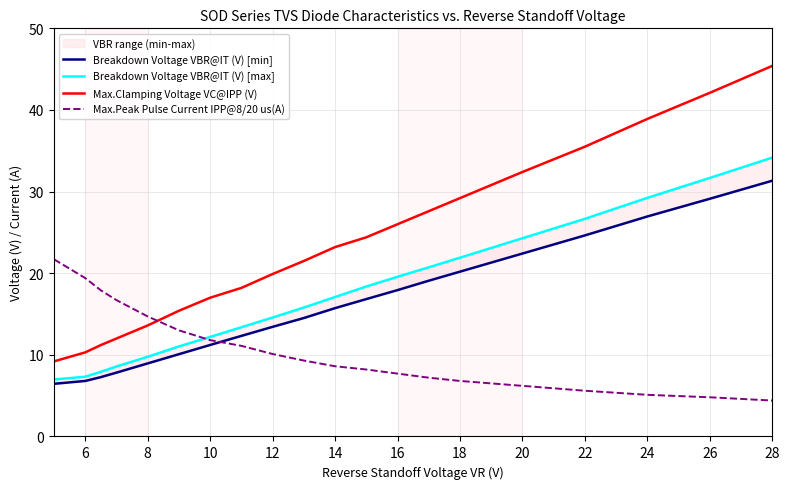

True or false: Max.Clamping Voltage VC@IPP (V) has more than 1 points higher than both neighbors.

False